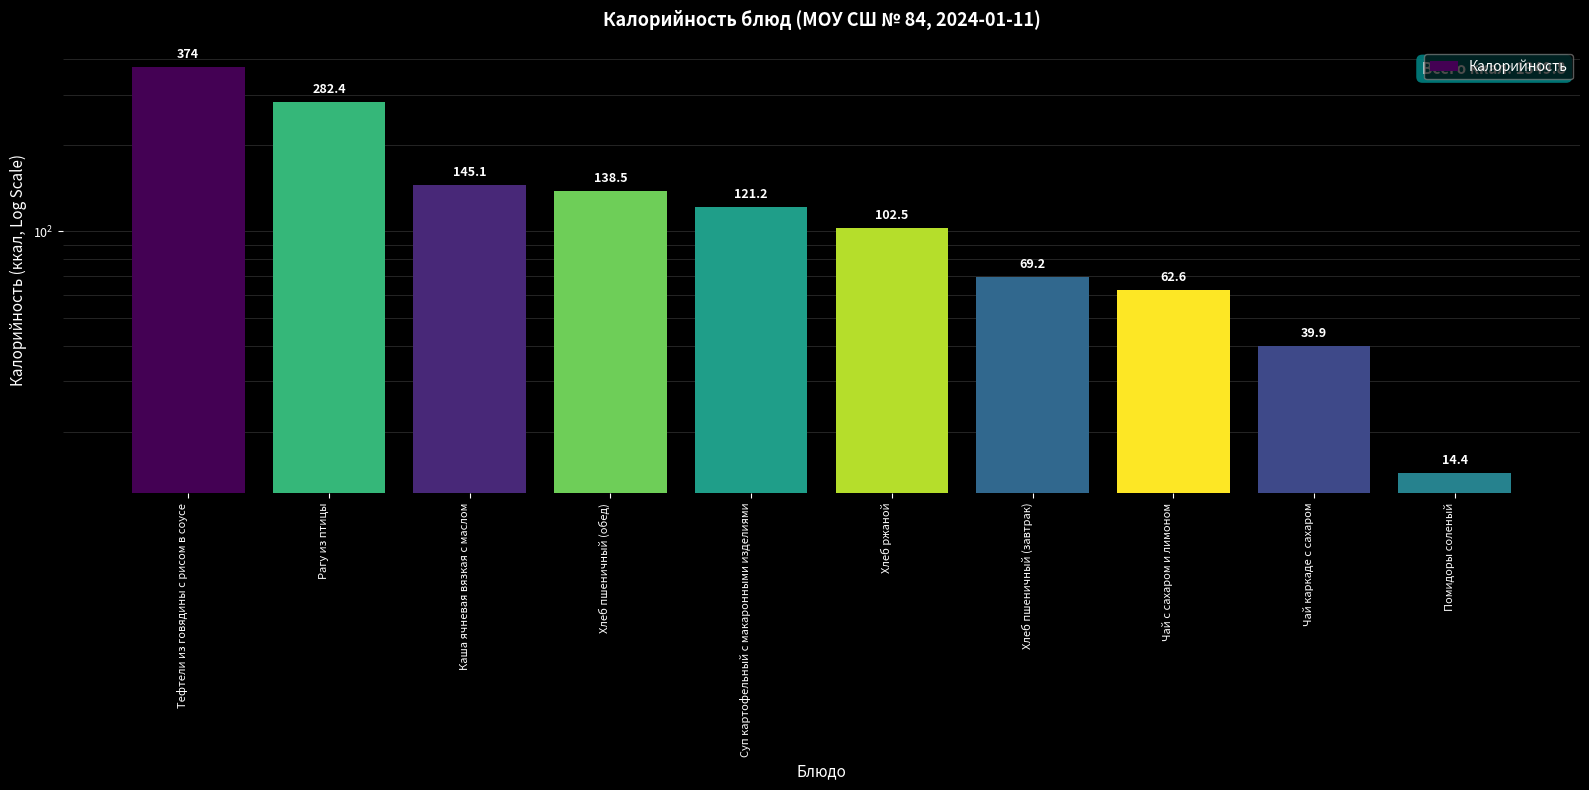

What is the minimum value shown in the chart?

14.4